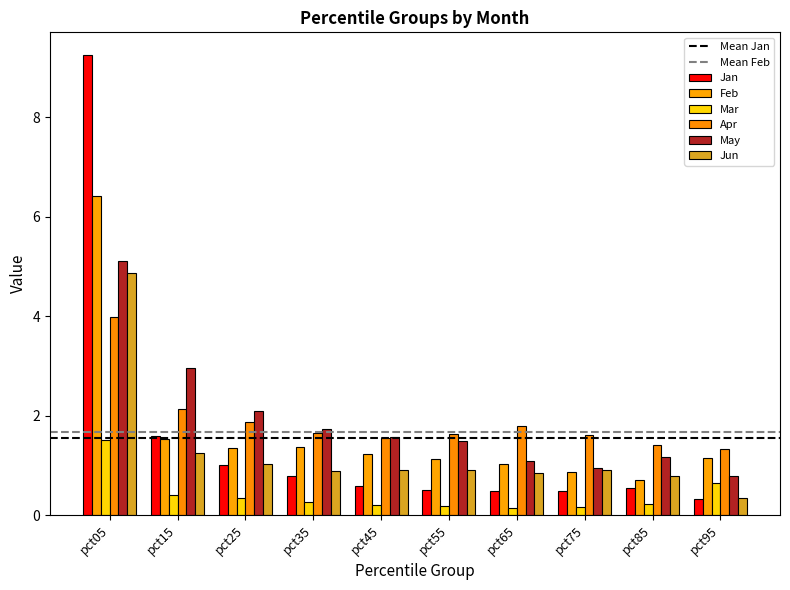

How many groups of bars are there?

10